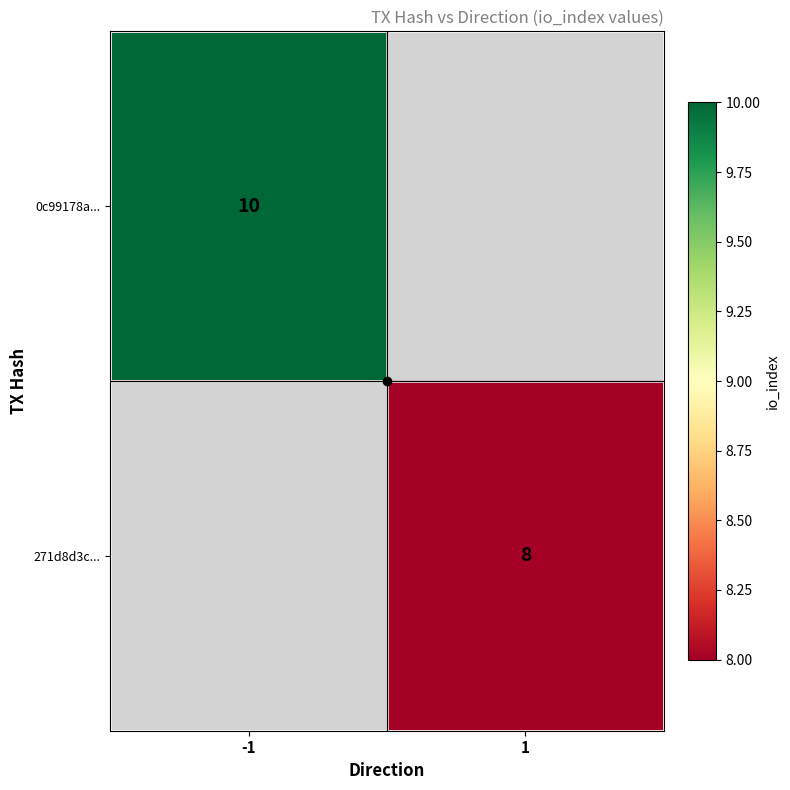

The value of 271d8d3c... at 1 is 8. True or false?

True